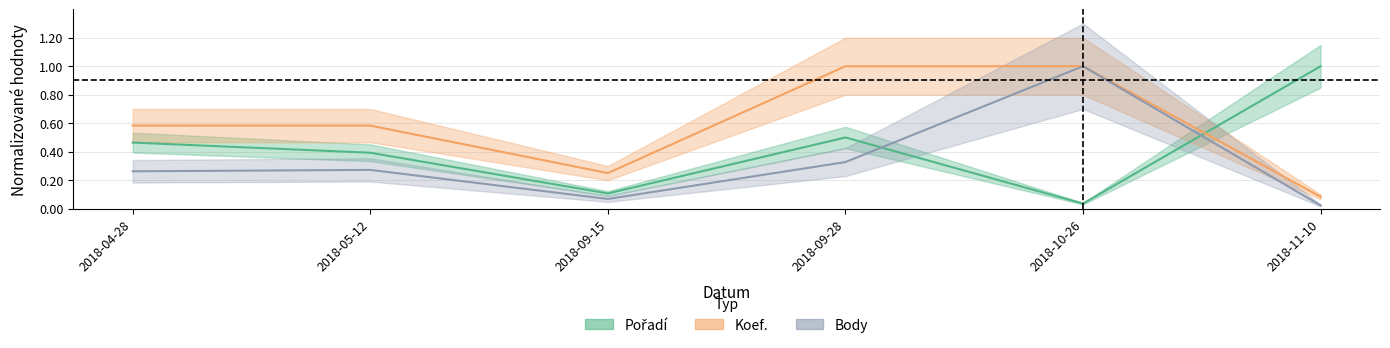

At which category does Pořadí reach its first local valley?

2018-09-15